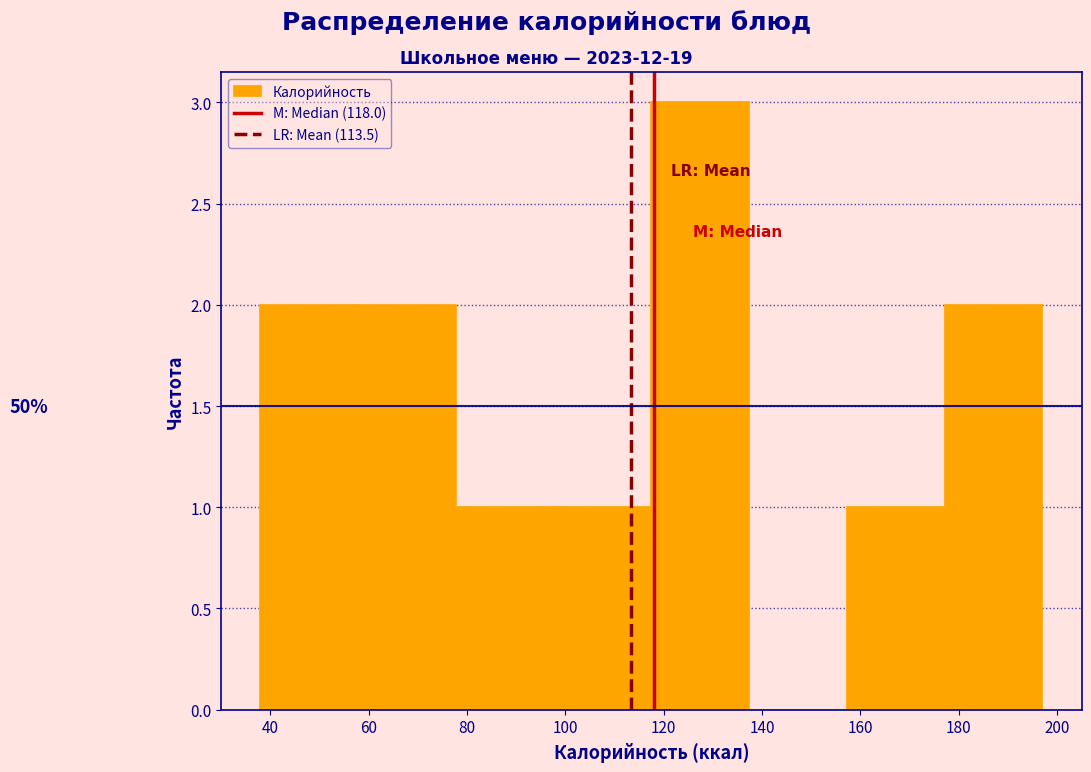

Over which range of the x-axis is the bar tallest?

118 to 138